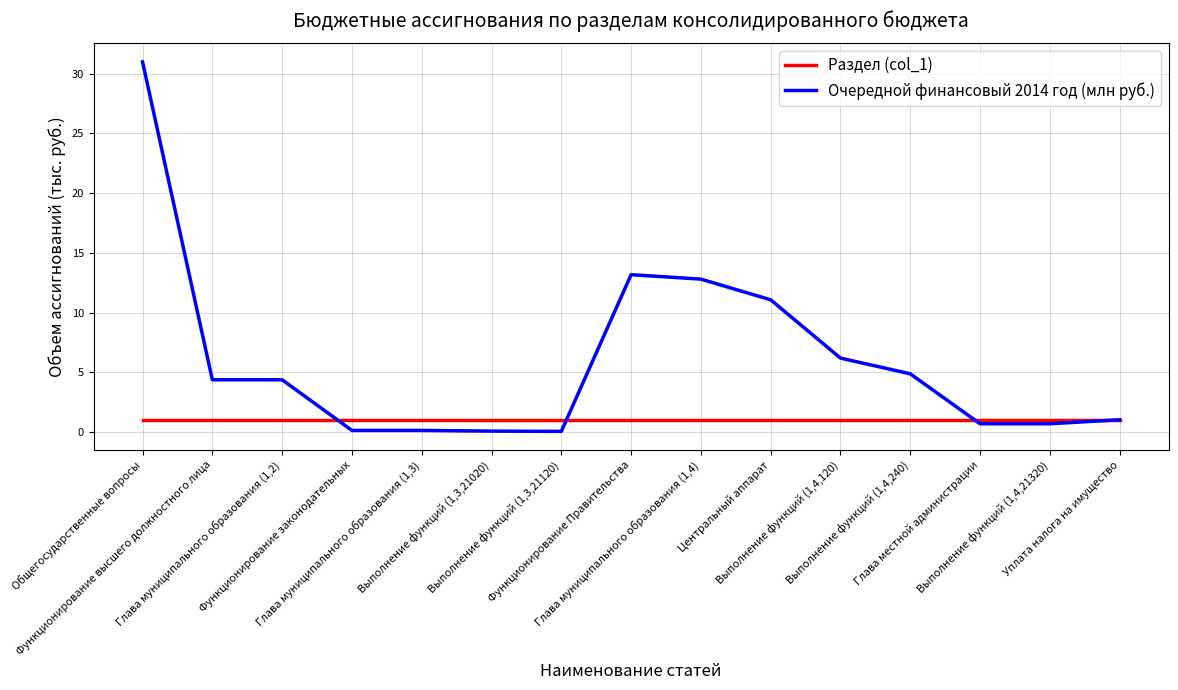

True or false: Очередной финансовый 2014 год (млн руб.) has a value of 12.8 at Глава муниципального образования (1,4).

True